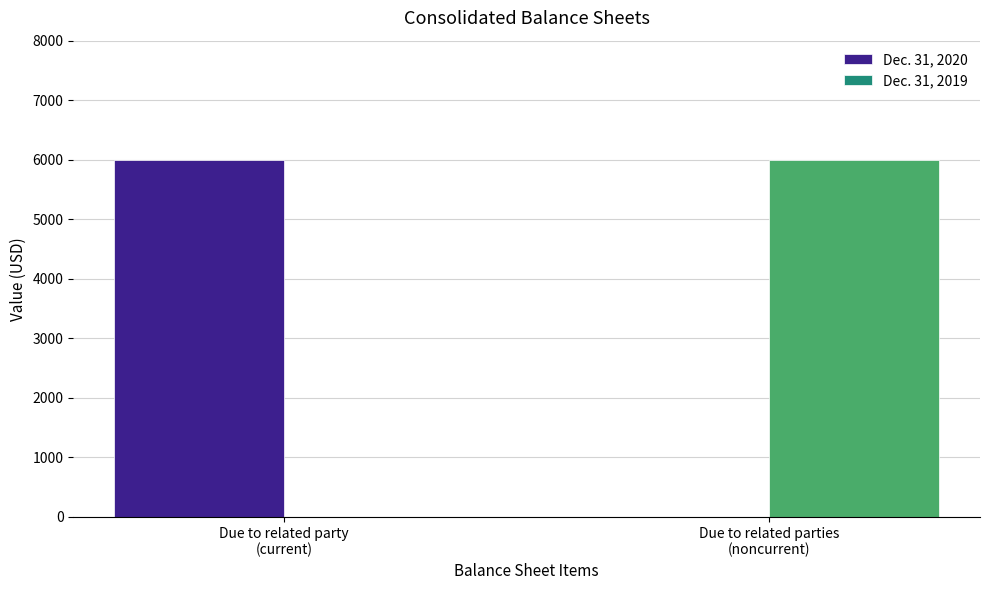

What is the greatest value displayed?

6000